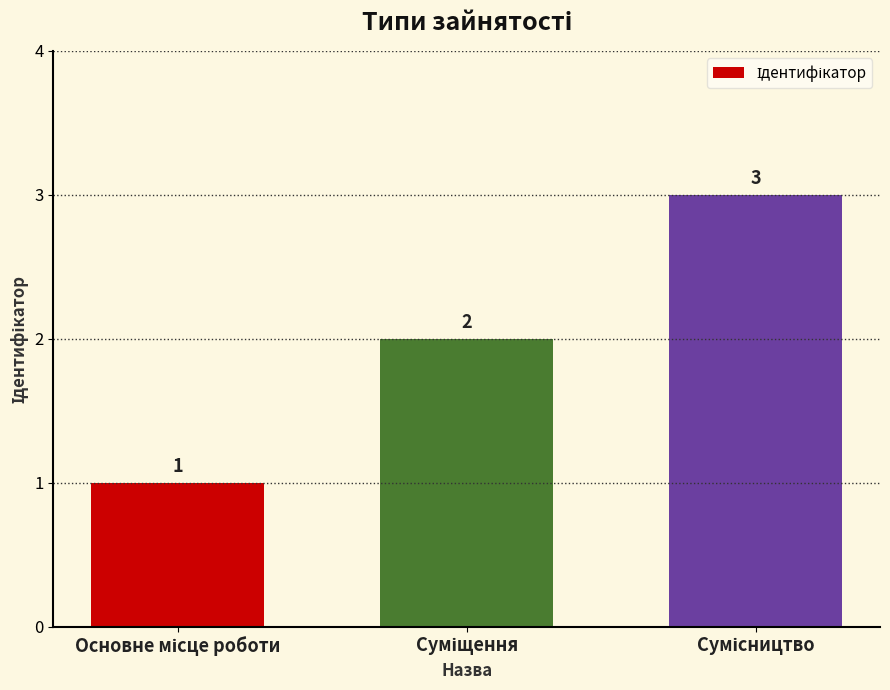

How many values are between 1 and 3?

3